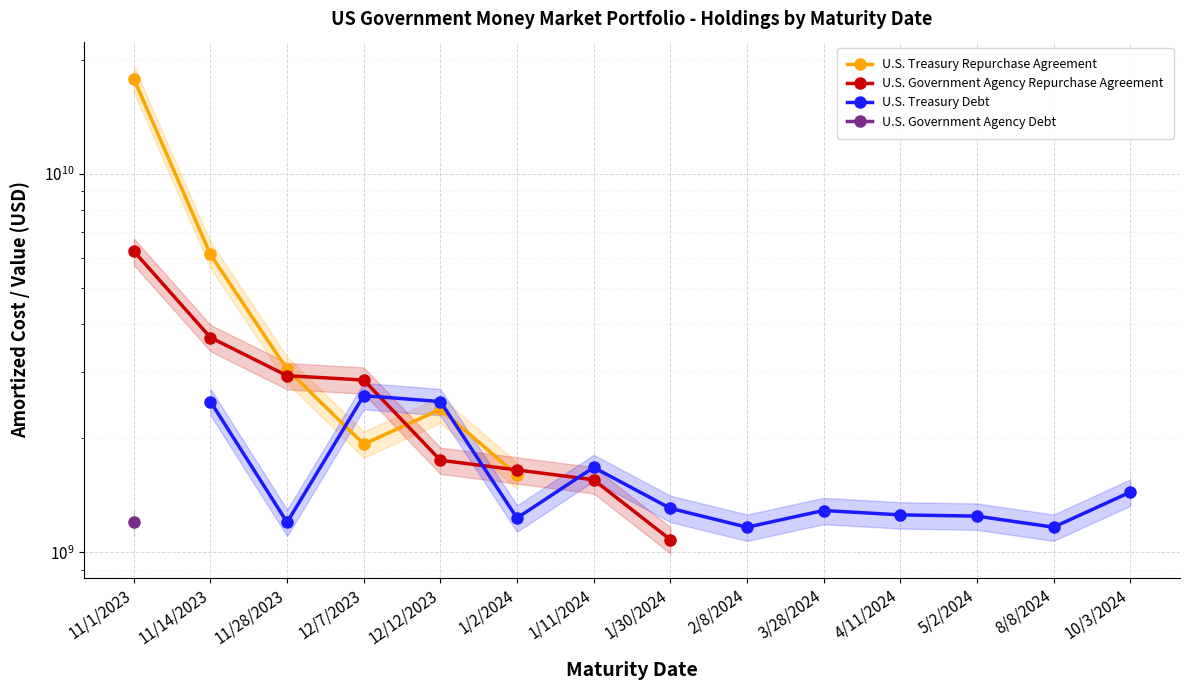

After their last crossing, which series has the higher values: U.S. Government Agency Repurchase Agreement or U.S. Treasury Repurchase Agreement?

U.S. Government Agency Repurchase Agreement